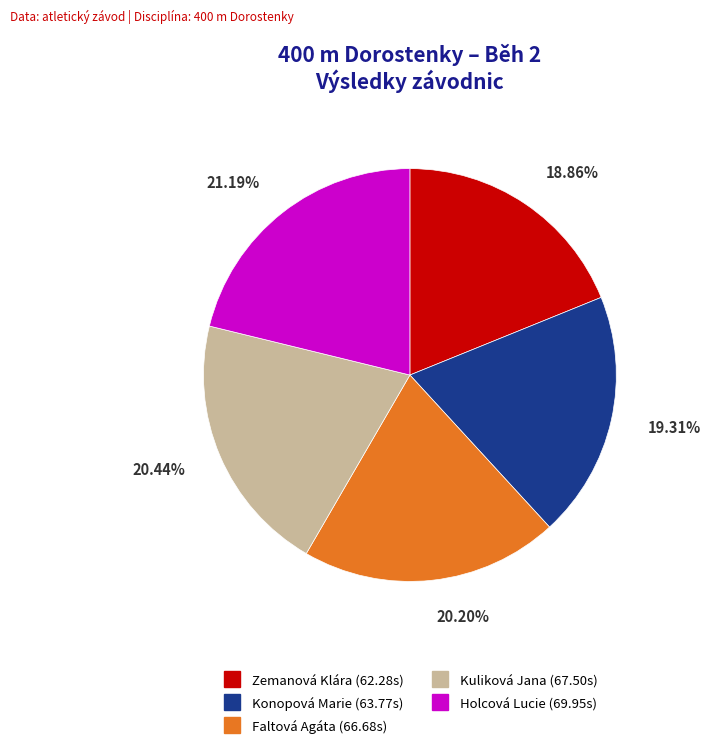

Which slice is the largest?

Holcová Lucie